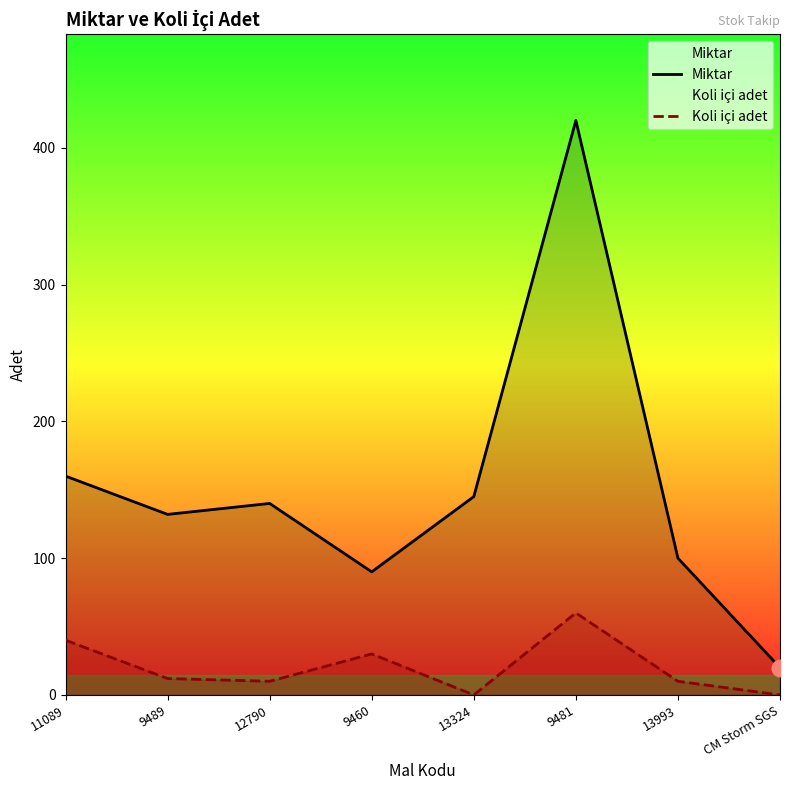

Rank the series at 12790 from lowest to highest value.

Koli içi adet, Miktar